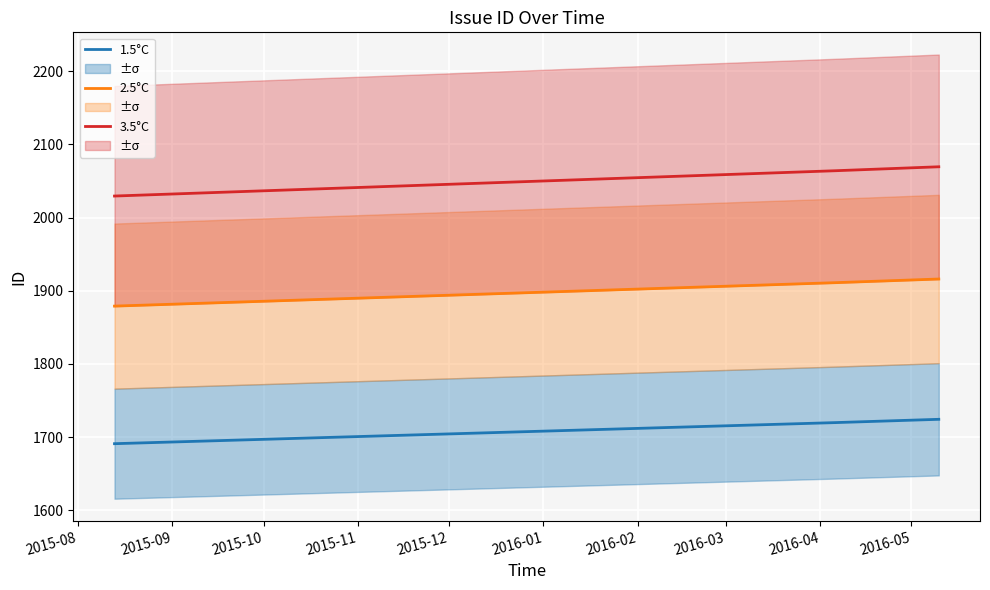

What is the highest value of the 1.5°C series?

1724.4